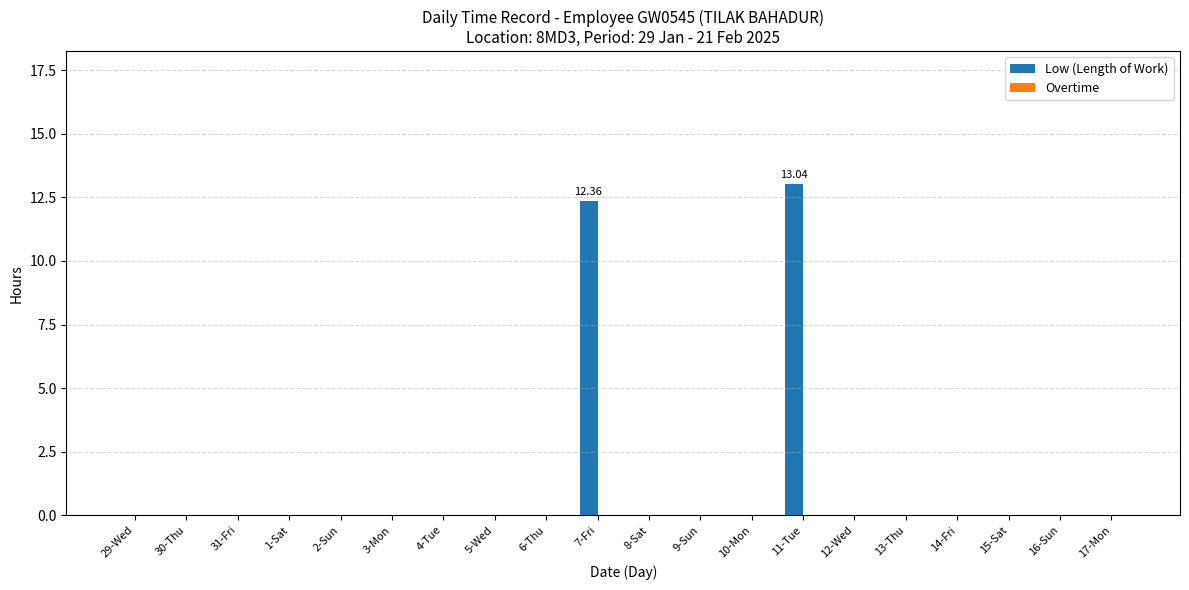

Between 1-Sat and 11-Tue, which is larger?

11-Tue